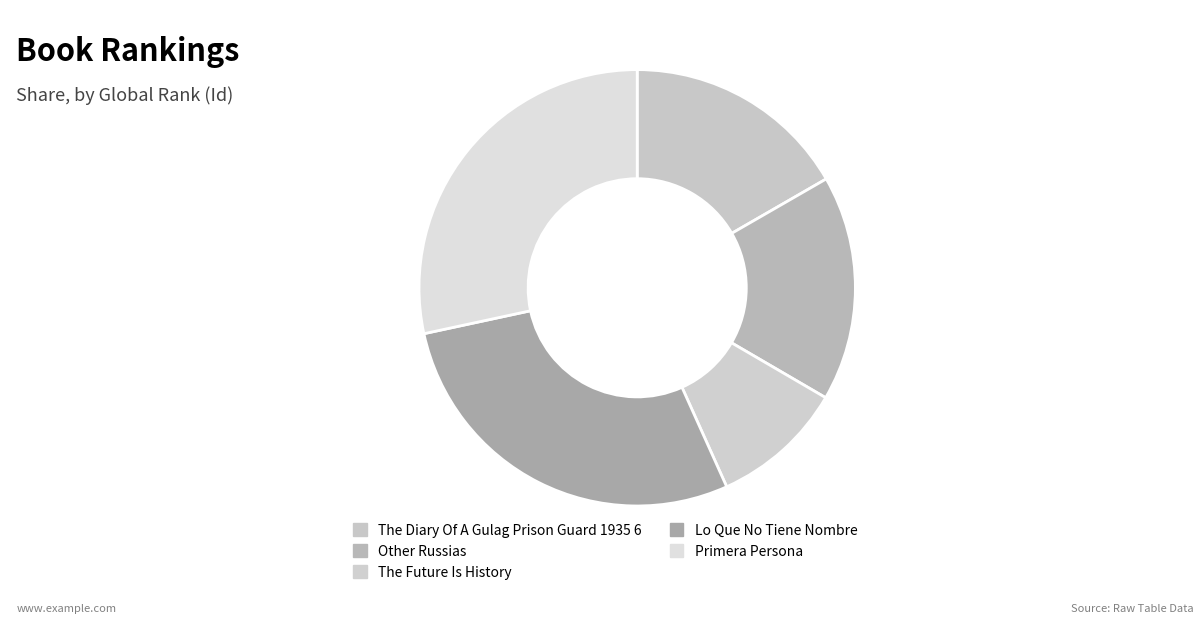

Does Primera Persona account for over 50% of the chart?

No